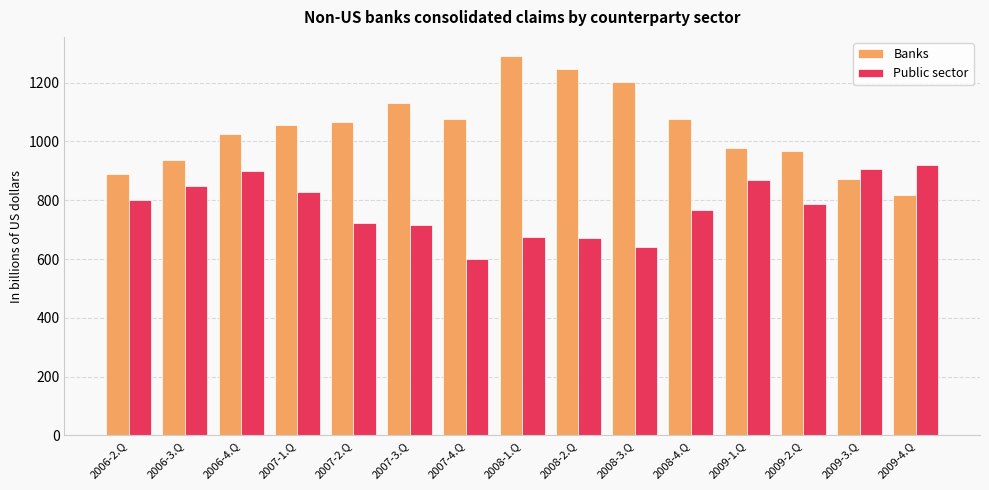

Is it true that Banks equals 966.3 at 2009-2.Q?

True